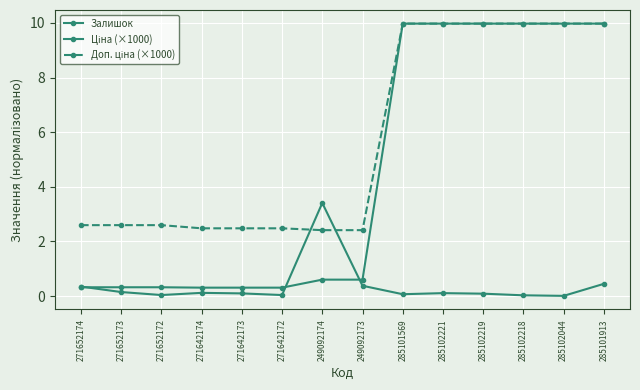

What is the total value across all series at 249092173?

3.4